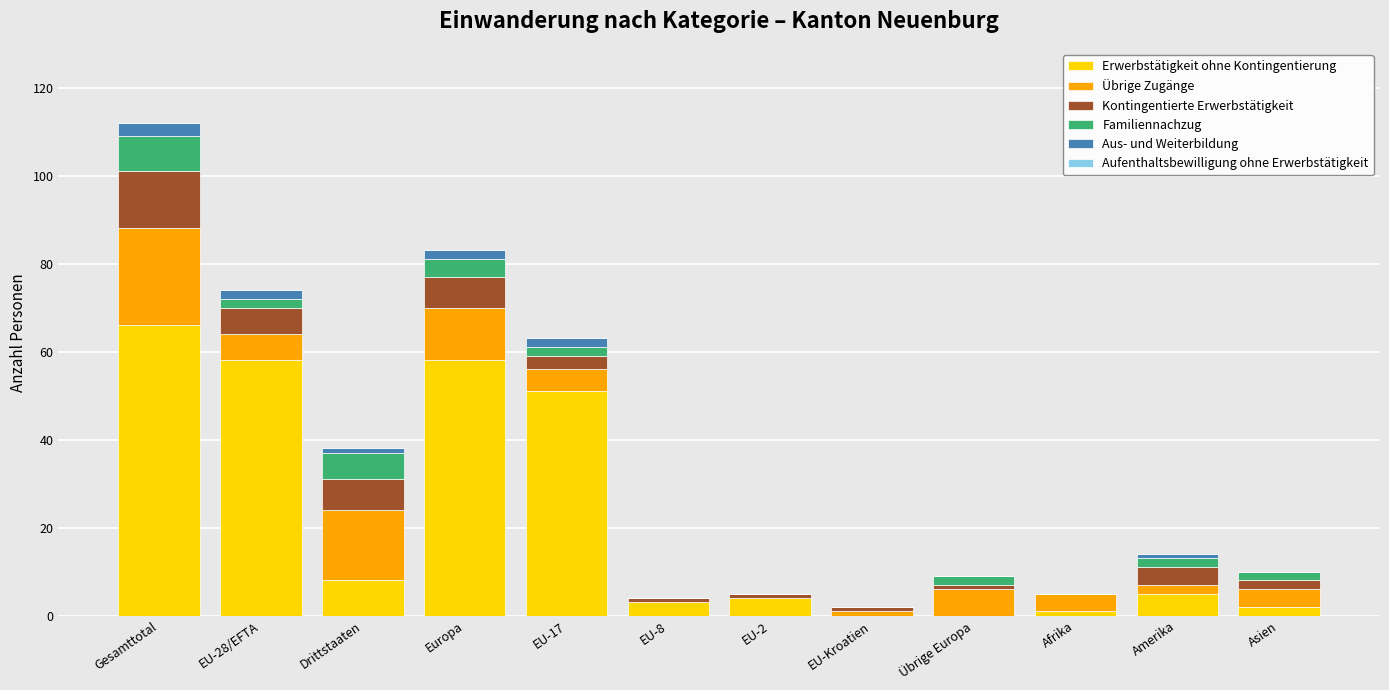

The value of Erwerbstätigkeit ohne Kontingentierung at EU-2 is 4. True or false?

True